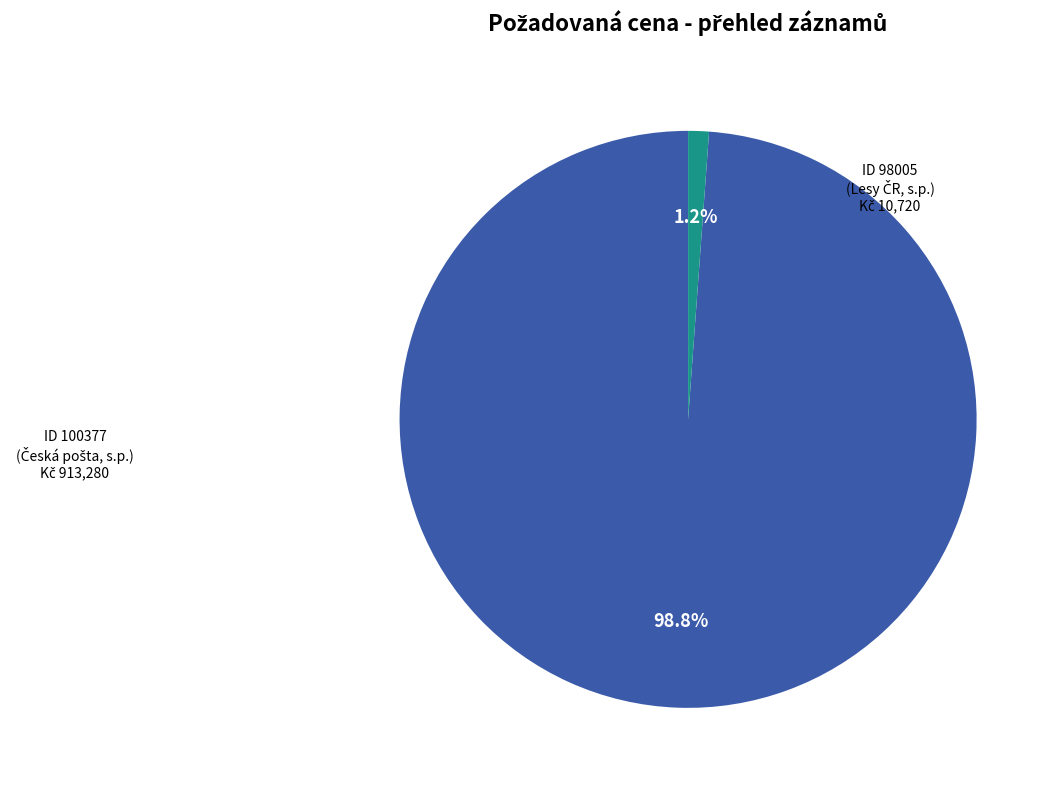

Is there any slice that represents more than half of the pie?

Yes